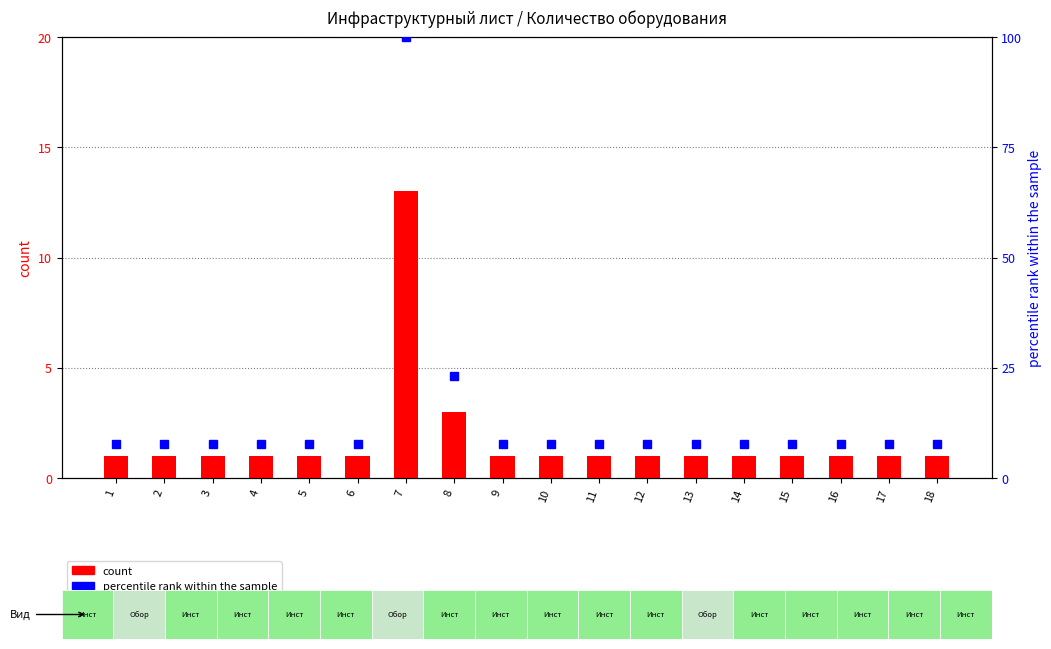

At 14, list the series in order from smallest to largest.

count, percentile rank within the sample